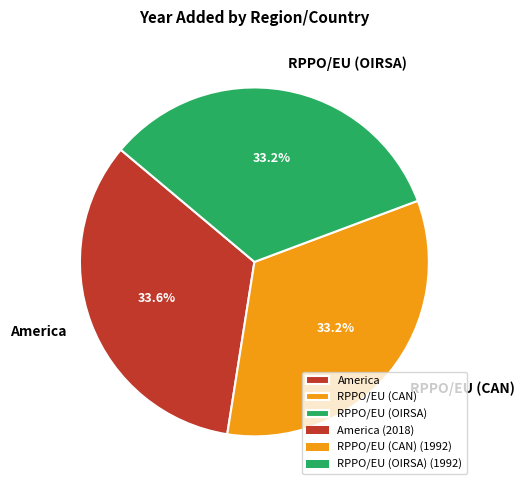

To the nearest percent, what percentage of the pie is America?

34%